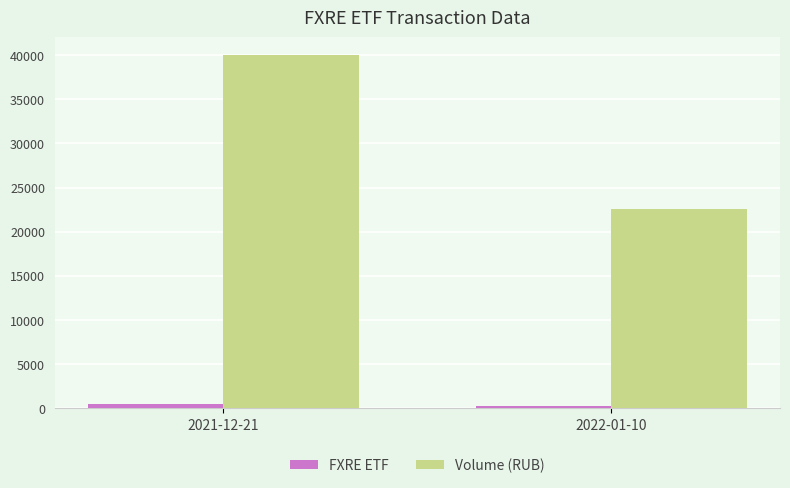

Count the number of categories in the chart.

2